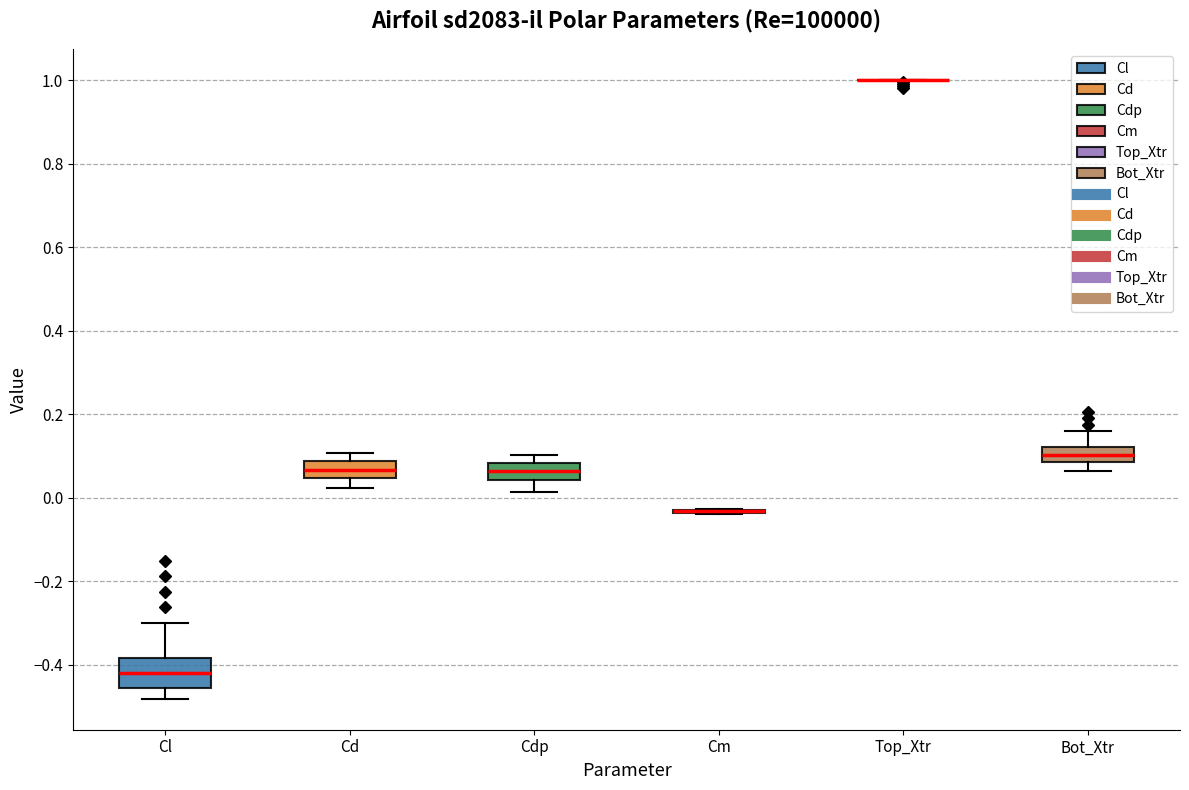

Which box is the tallest, from its lower edge to its upper edge?

Cl